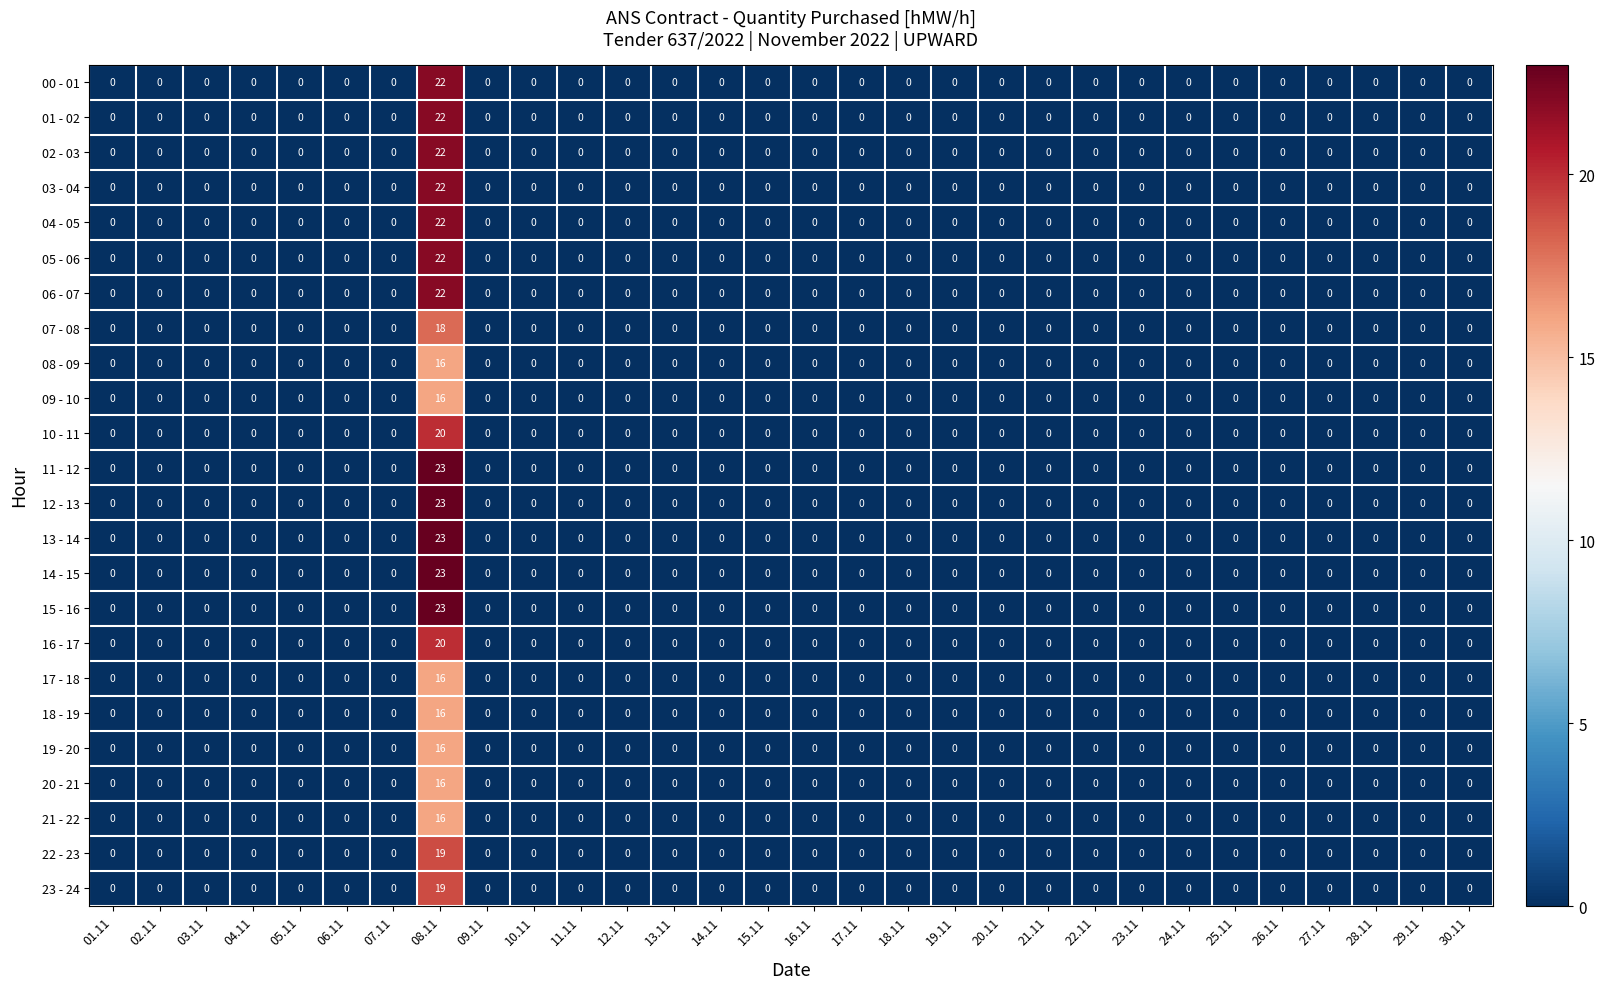

At which category is the sum across all series the highest?

08.11